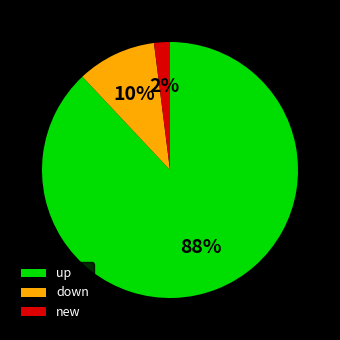

Which has a higher value, new or down?

down